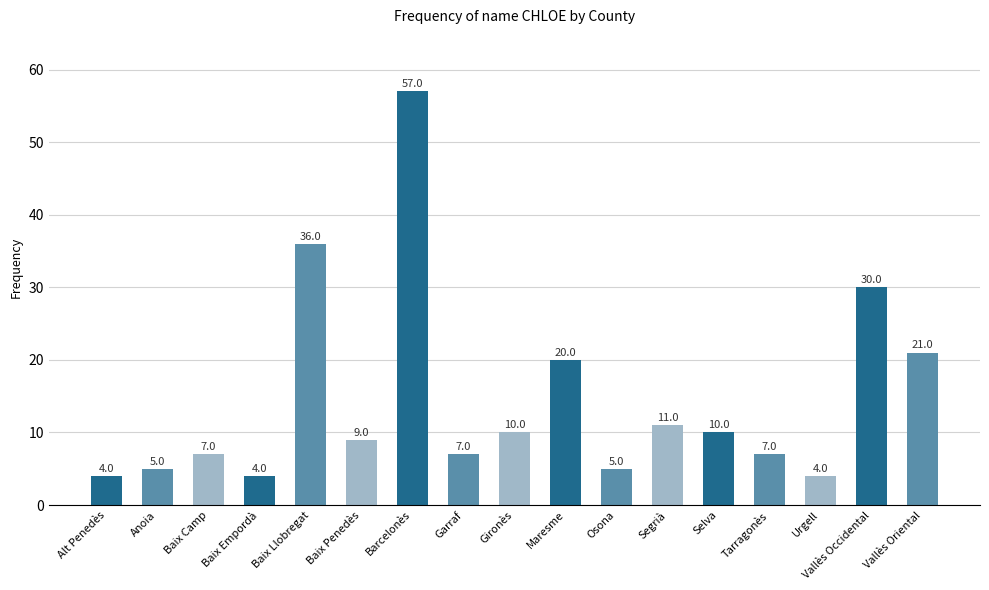

Where is the data nearest to the value 30?

Vallès Occidental